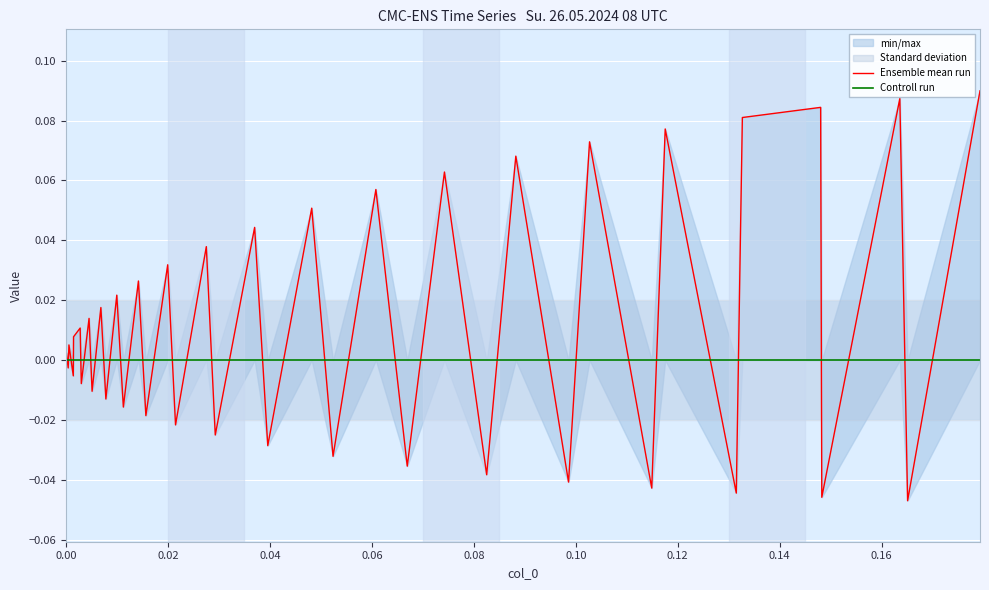

Rank the series by their average value, from highest to lowest.

Ensemble mean run, Controll run